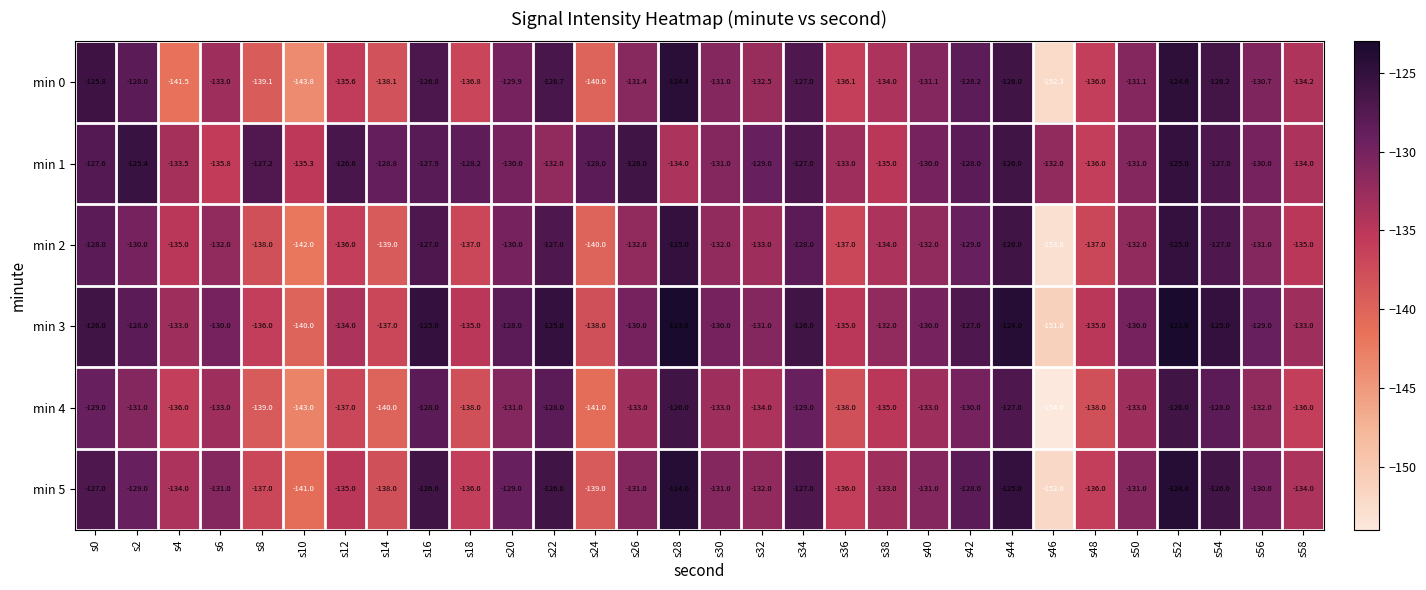

What is the smallest value displayed?

-154.0